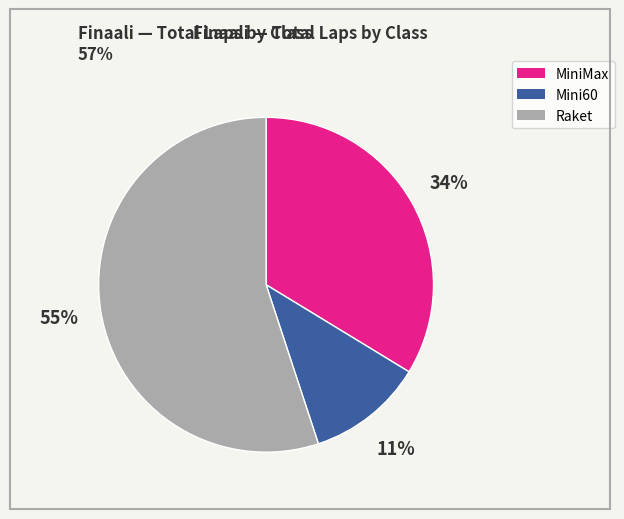

Is there any slice that represents more than half of the pie?

Yes